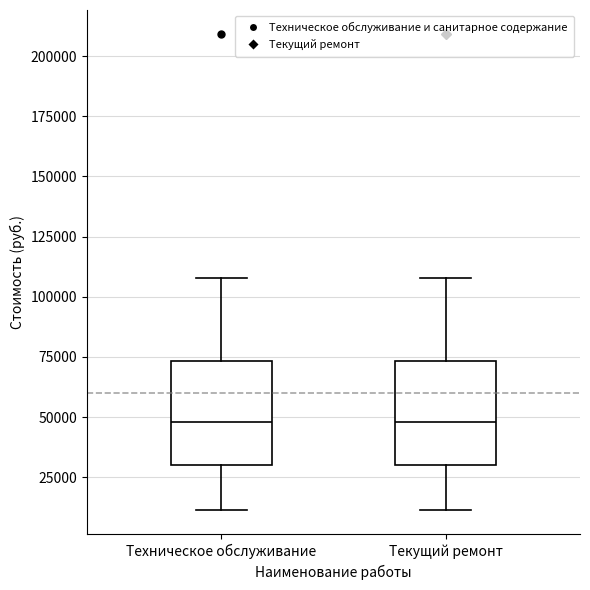

Reading left to right, transcribe this box plot: for each box, give where its median line is, the range the box spans, and where its two whiskers end, as read against the y-axis. The values are not printed on the chart, so give them approximately, as read against the axis.

Техническое обслуживание: median 50000, box 30000 to 75000, whiskers 10000 to 110000
Текущий ремонт: median 50000, box 30000 to 75000, whiskers 10000 to 110000